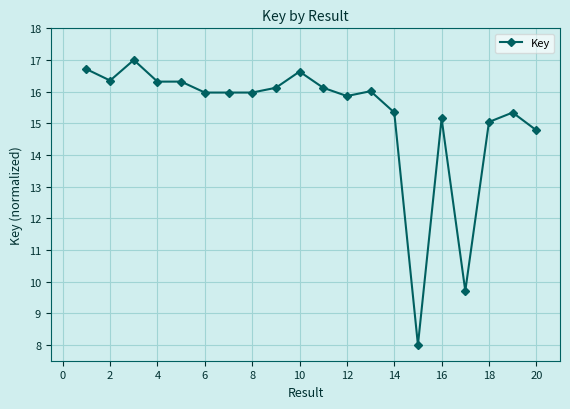

What is the maximum value shown in the chart?

17.0